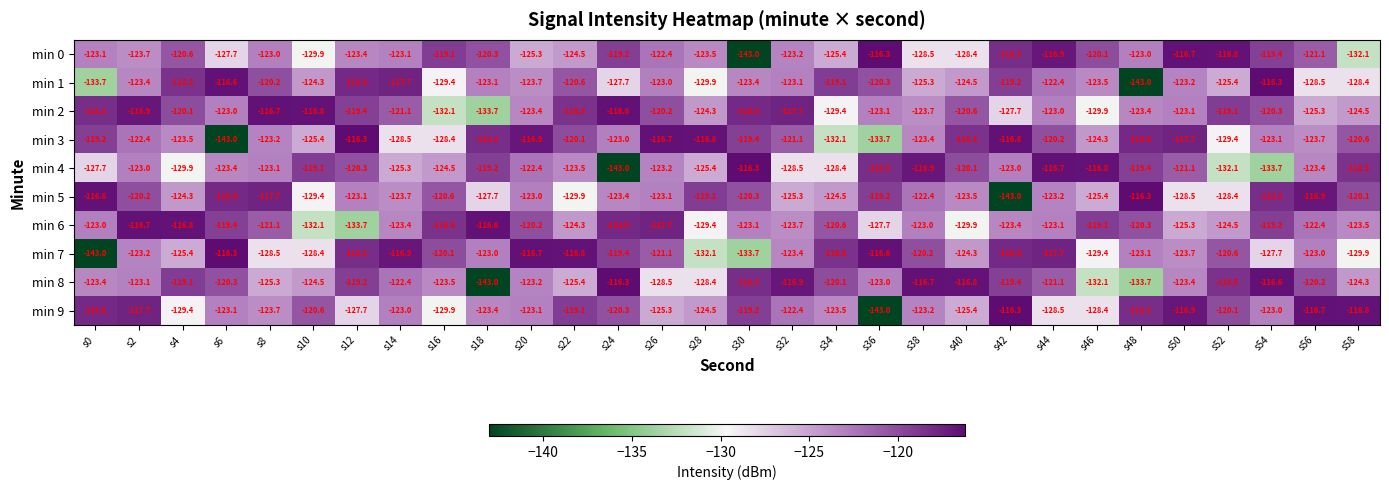

What is the highest value of the min 7 series?

-116.3